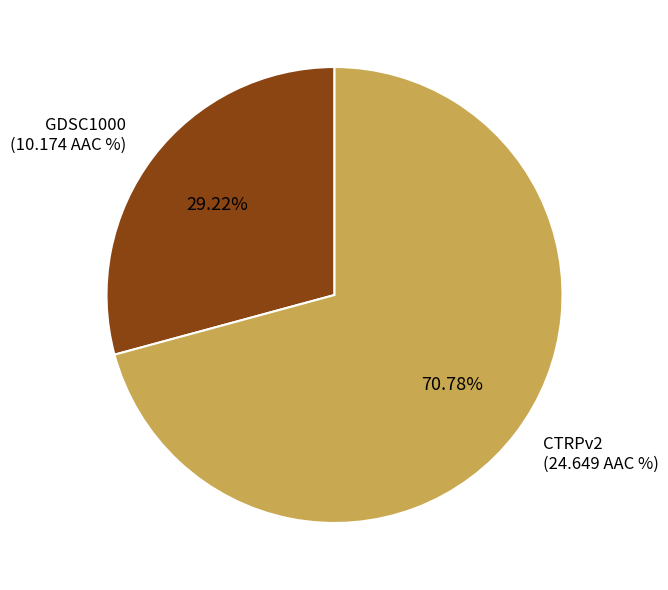

Is it true that GDSC1000 is 19% of the pie?

False